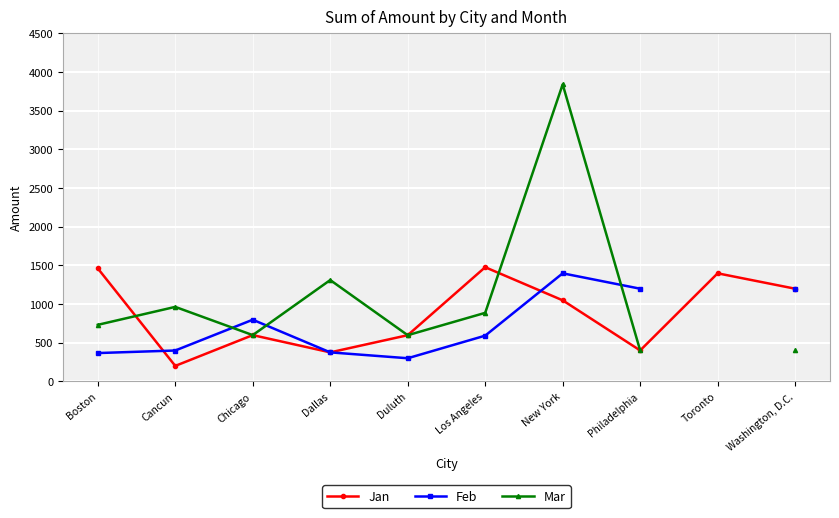

Does the chart display data point markers on the line(s)?

Yes